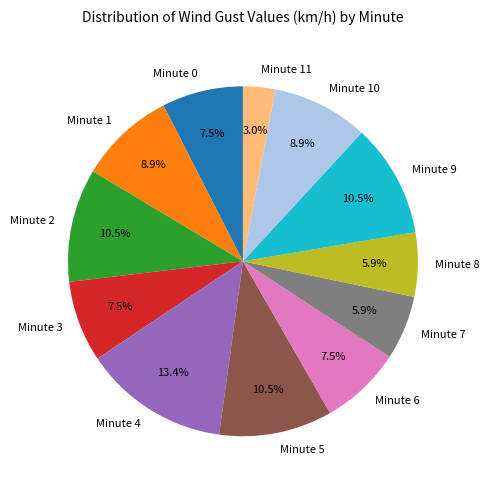

To the nearest percent, what is the average slice percentage?

8%